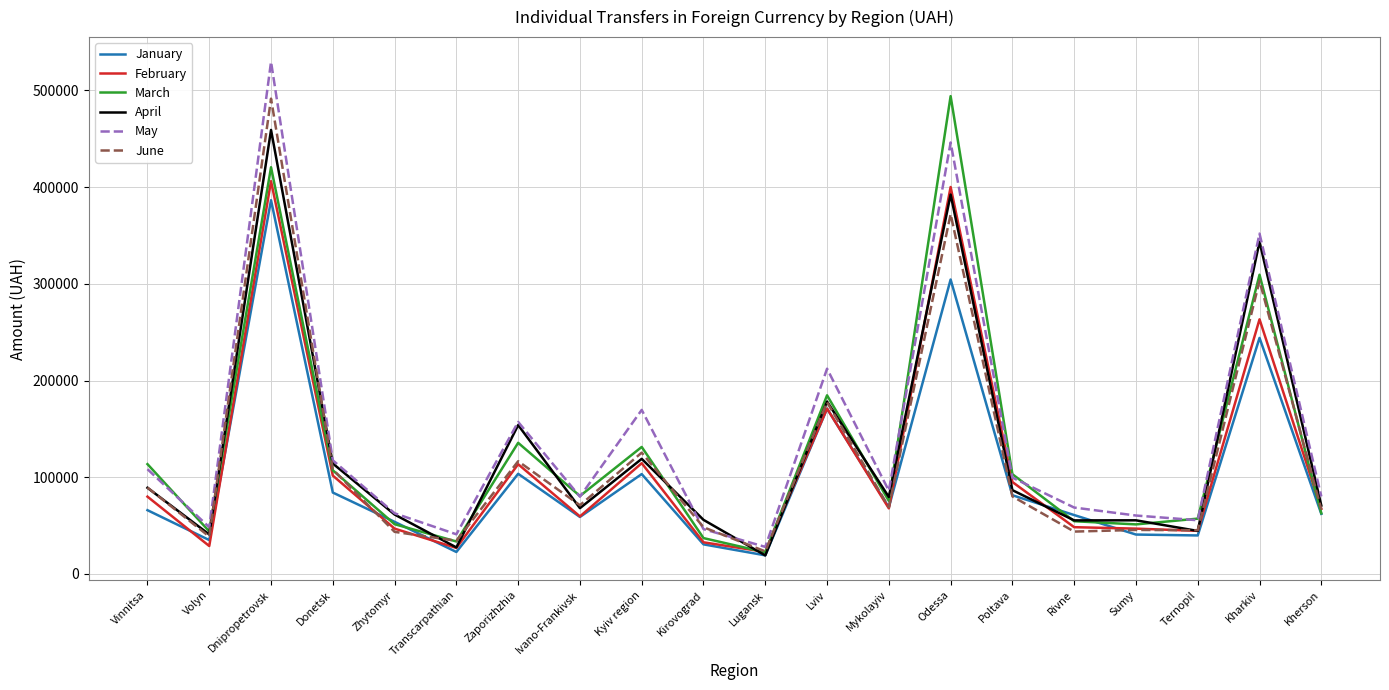

True or false: April and June intersect in this chart.

True